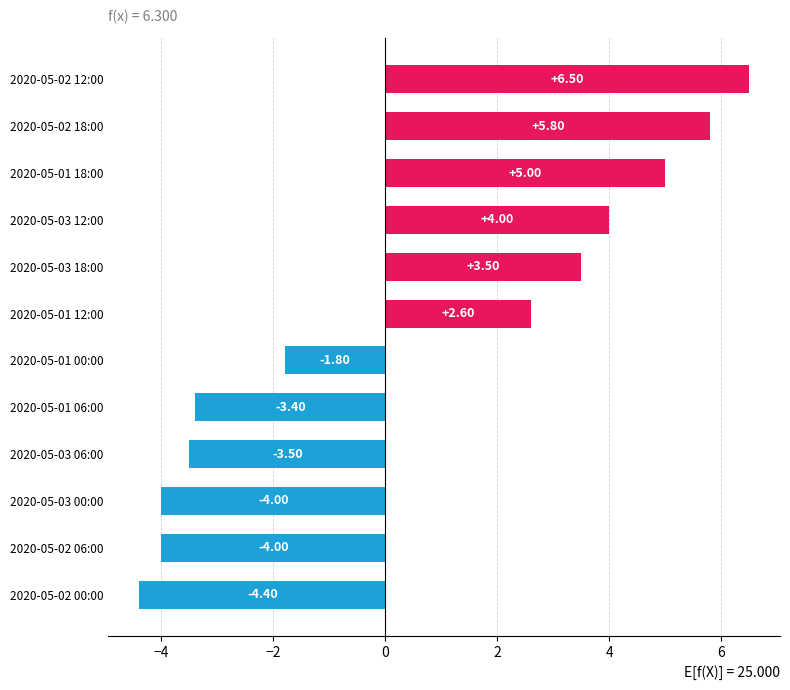

What is the sum of all values?

6.3